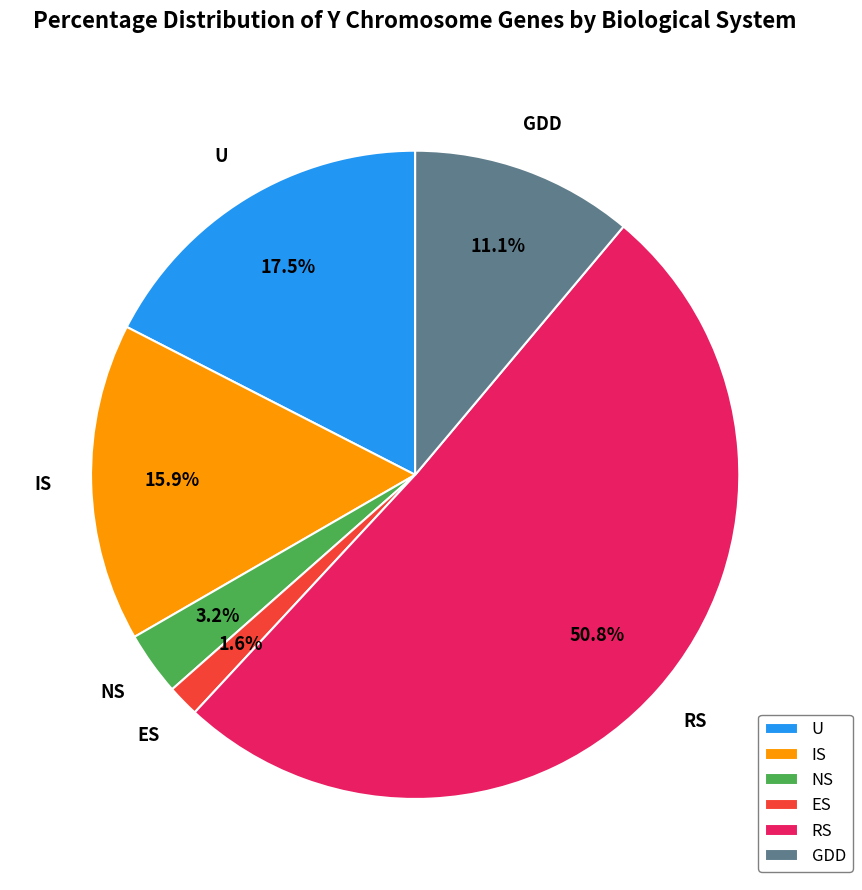

To the nearest percent, what percentage of the pie is NS?

3%